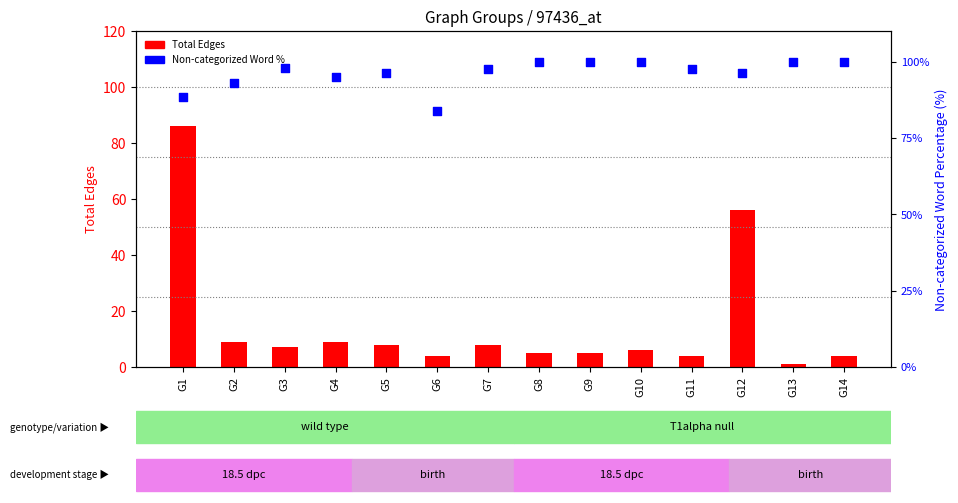

Which series reaches the maximum Y coordinate?

Non-categorized Word %